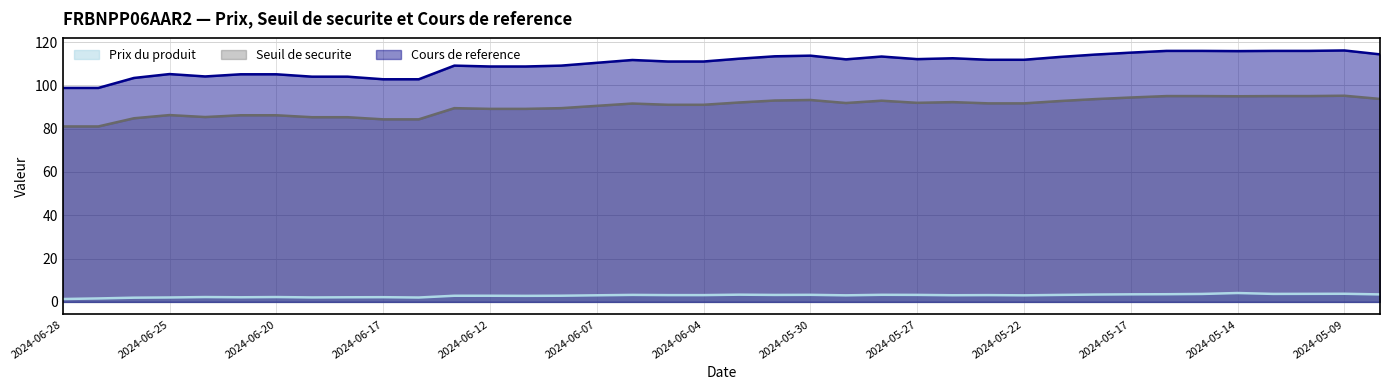

In Prix du produit, how many points are lower than both neighbors (excluding endpoints)?

9